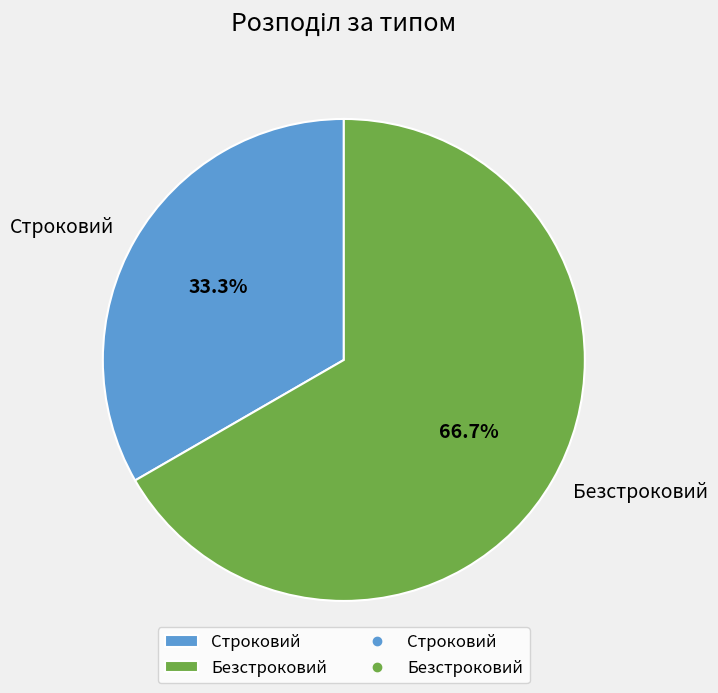

Between Строковий and Безстроковий, which is larger?

Безстроковий